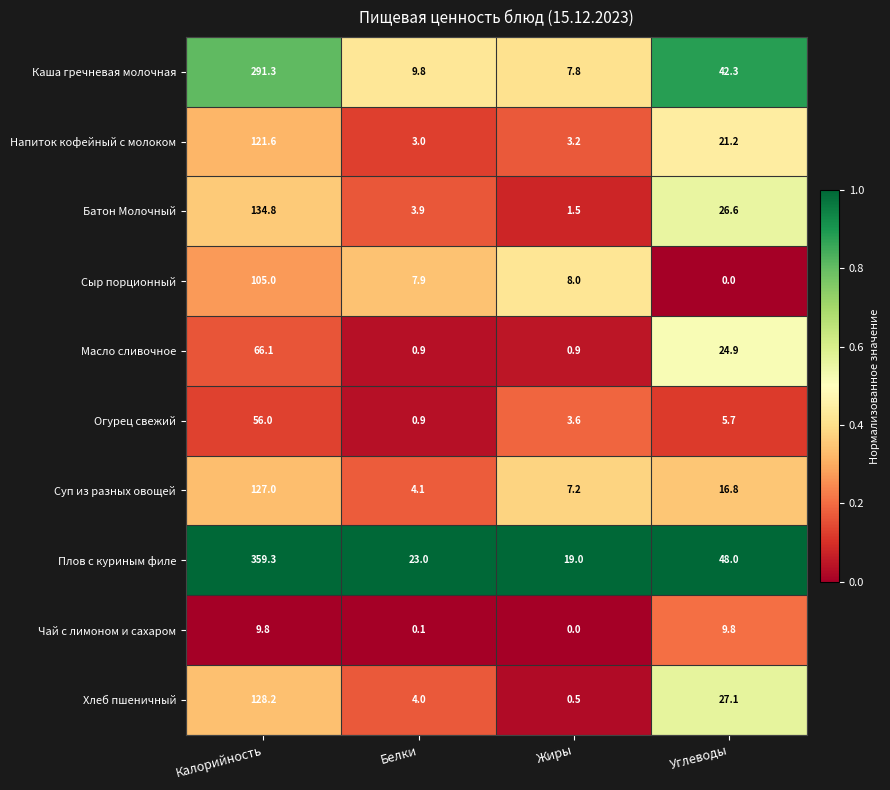

Is it true that Сыр порционный equals 5.4 at Белки?

False